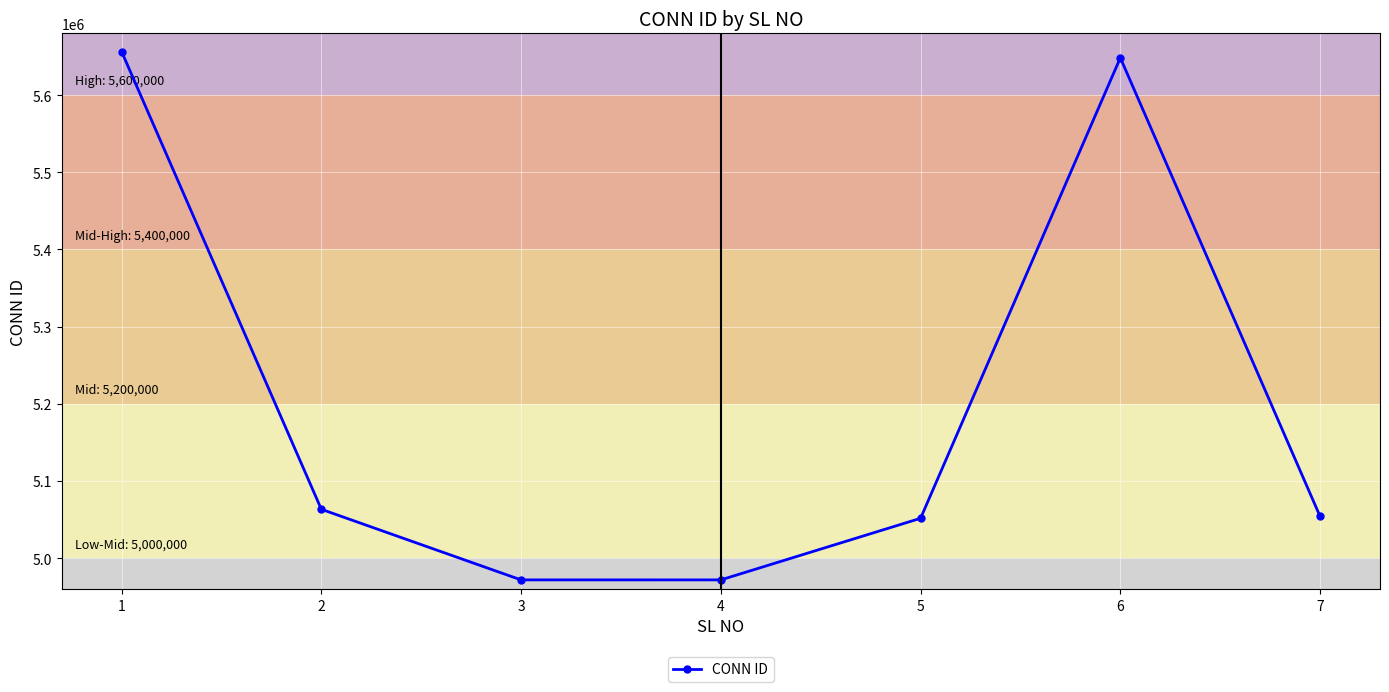

How many data points are less than 5053983?

3